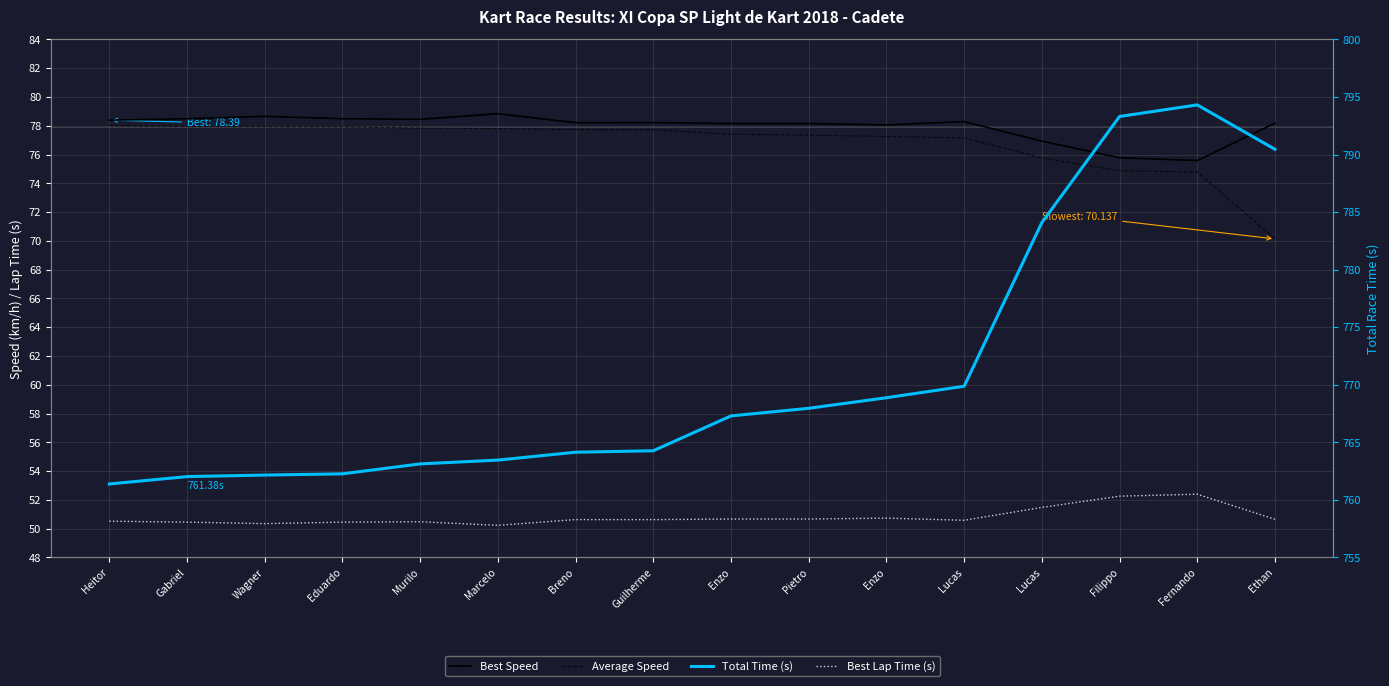

At which label is Best Speed closest to 77?

Lucas